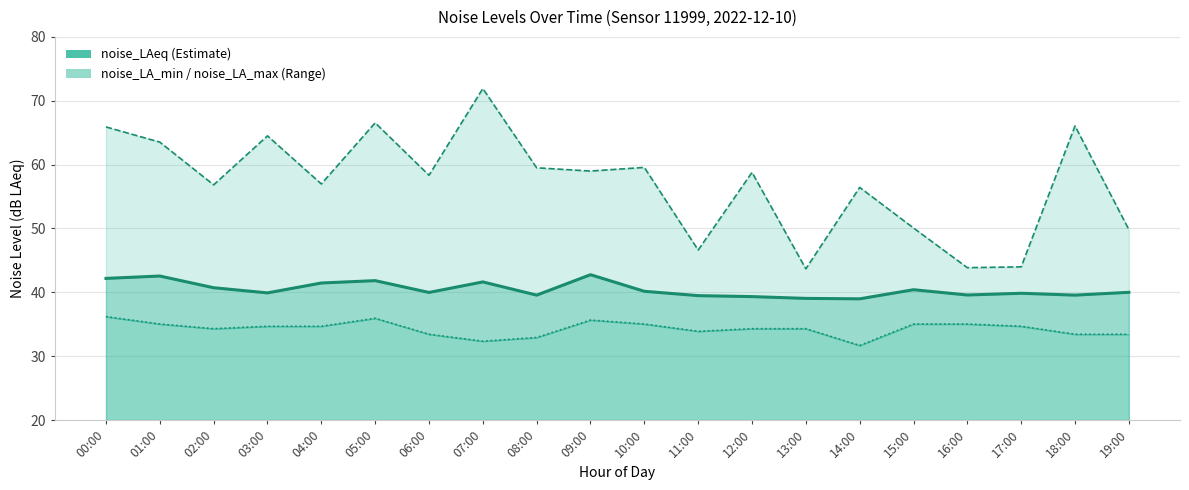

Which category has the highest value in the noise_LA_max series?

07:00